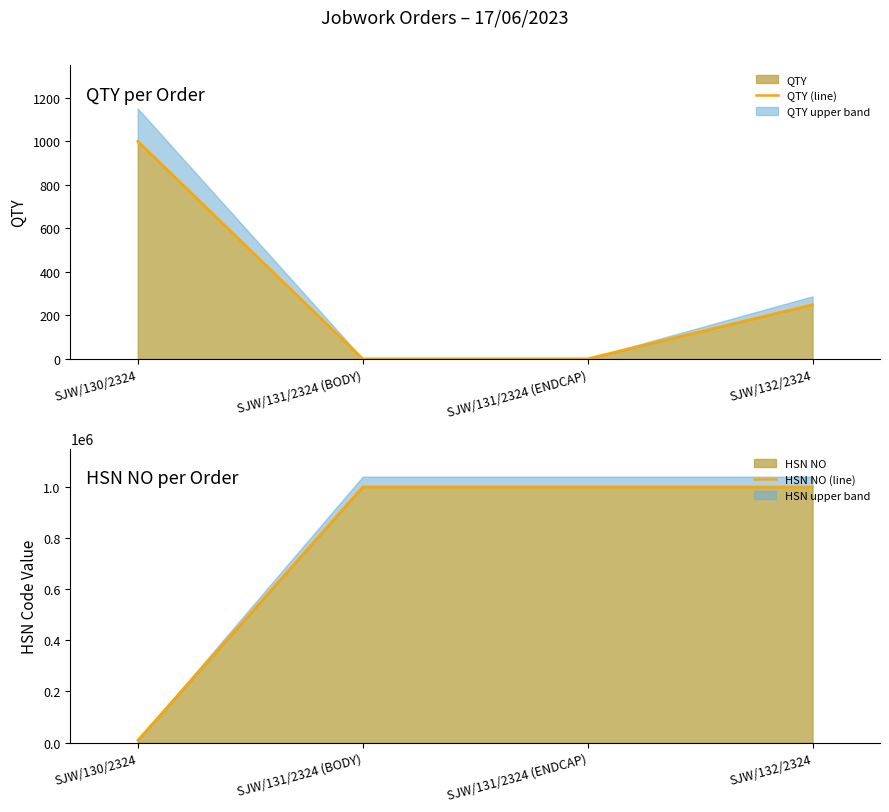

Reading right to left, transcribe all the data shown in this chart.

QTY (line): 250	1	1	1000
HSN NO (line): 998898	998898	998898	8708